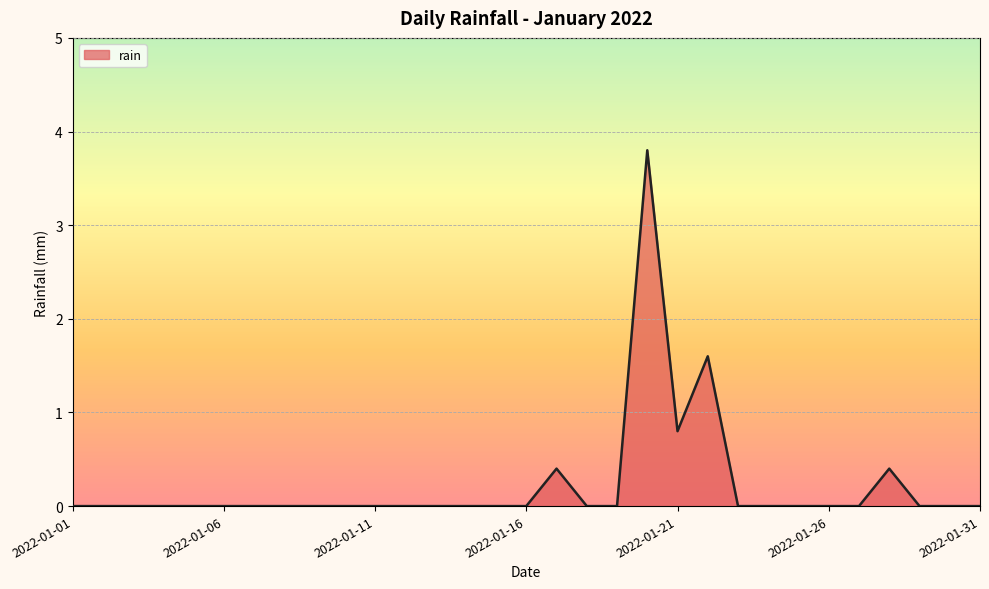

What is the maximum value shown in the chart?

3.8